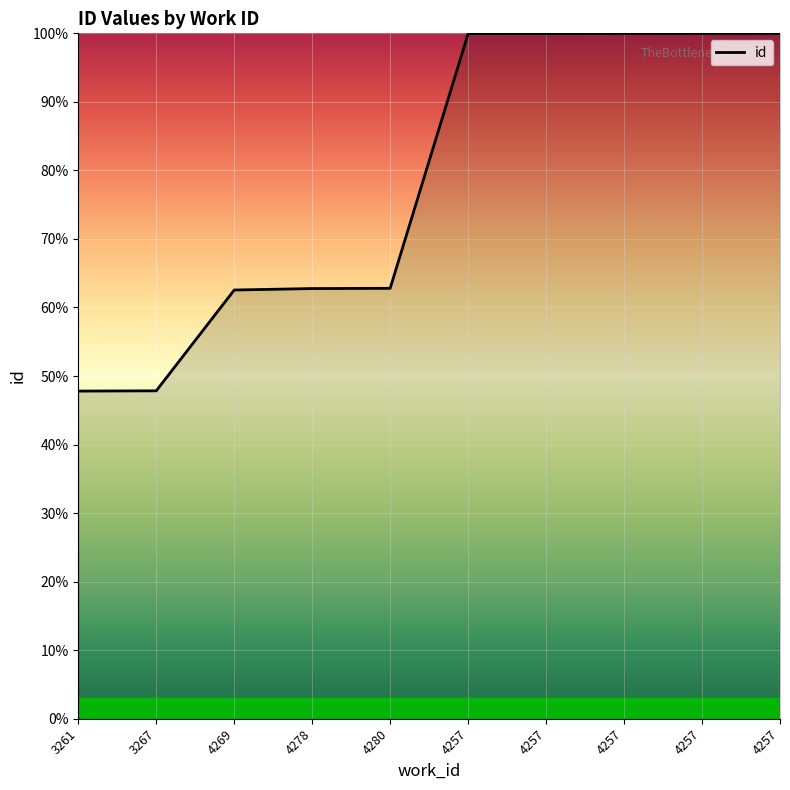

True or false: the data has more than 2 interior local peaks.

False